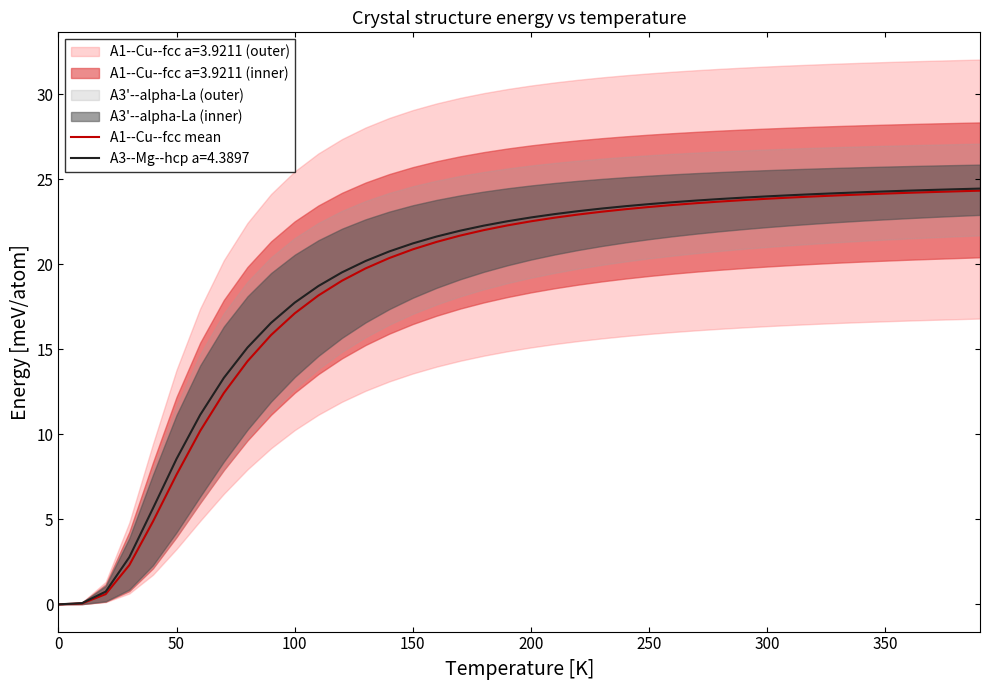

The value of A1--Cu--fcc mean at 150 is 7.8. True or false?

False